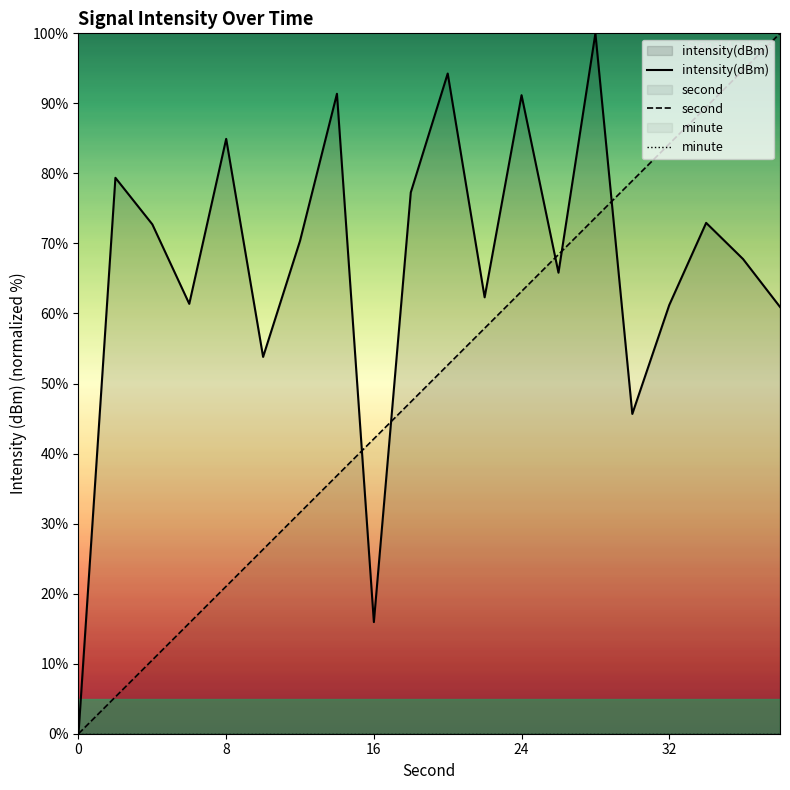

What is the sum of the intensity(dBm) values at 4 and 2?

152.1